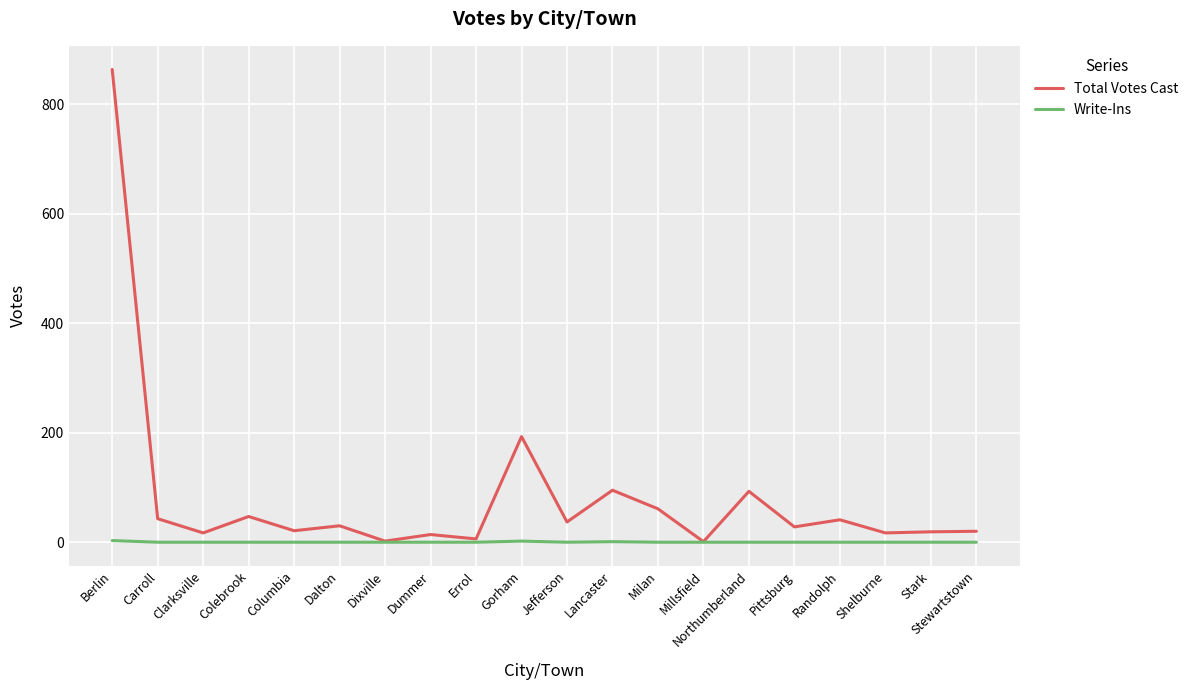

Is this an area chart (filled region under the line)?

No